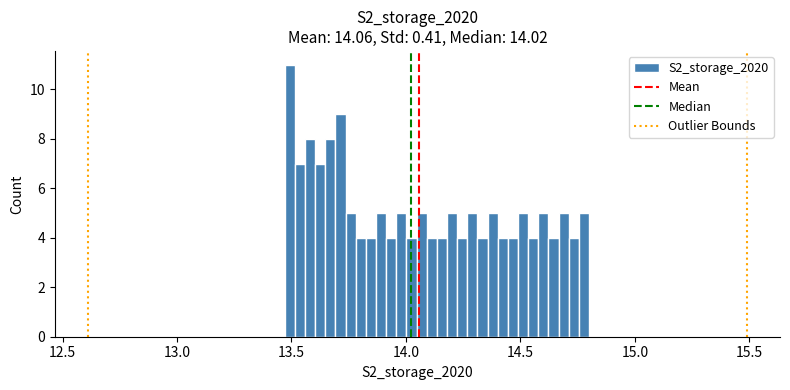

Read against the x-axis, roughly where is the centre of the tallest bar?

13.50